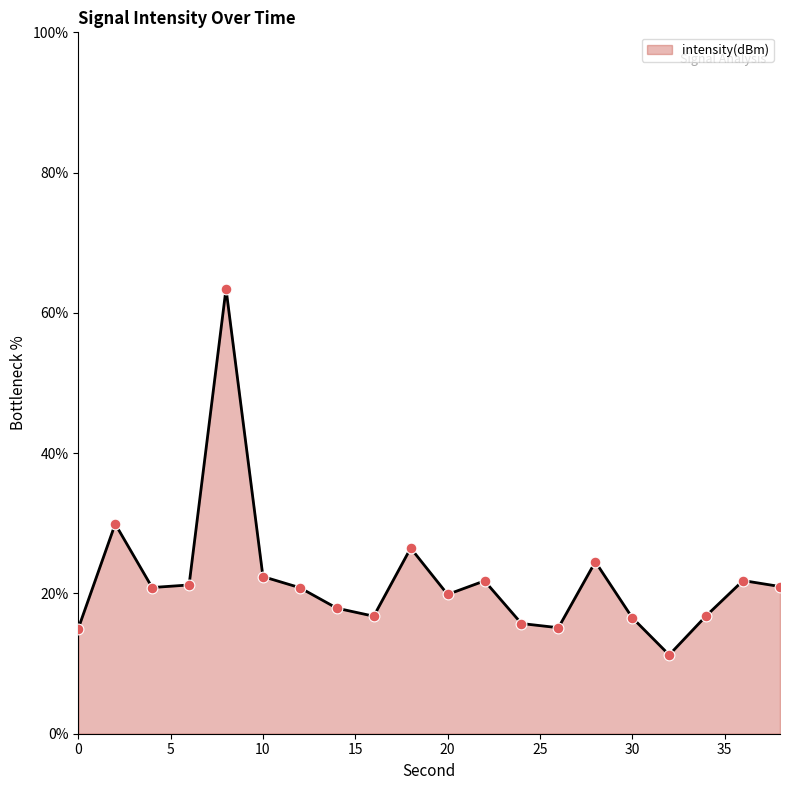

What is the difference between the maximum and minimum values?

52.2